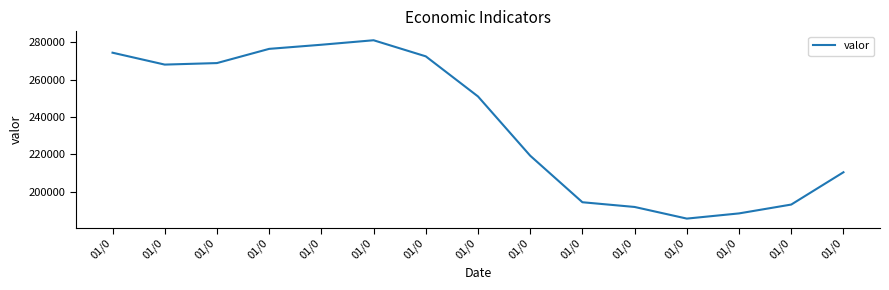

What is the minimum value shown in the chart?

185611